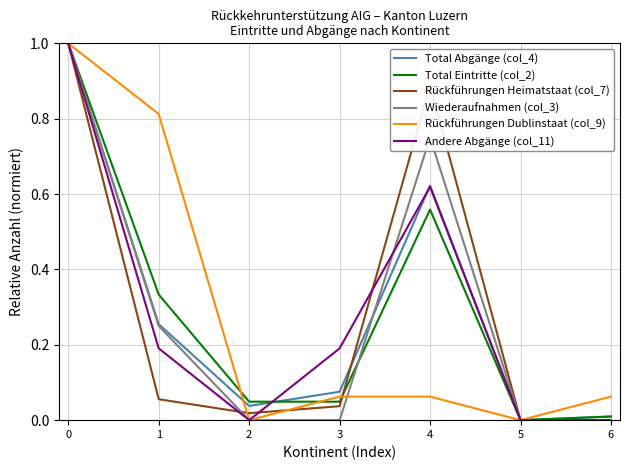

How many Wiederaufnahmen (col_3) values are between 0 and 1?

7